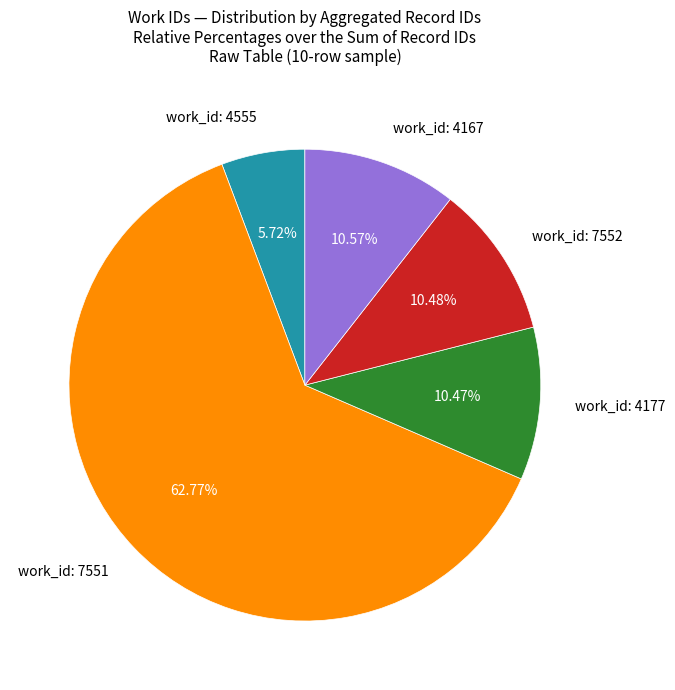

Is there any slice that represents more than half of the pie?

Yes